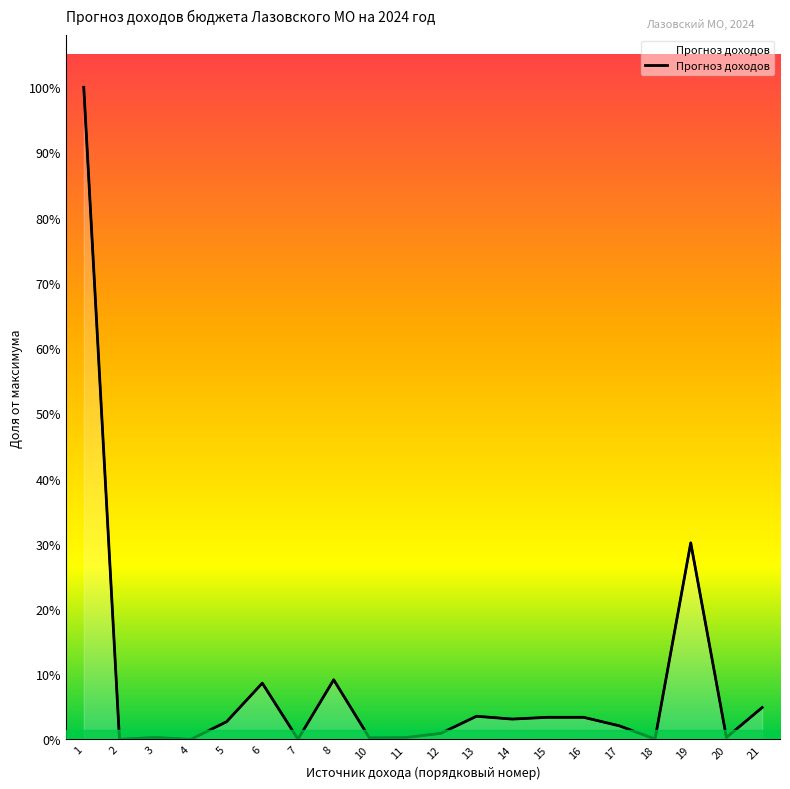

The value at 12 is 1039.1. True or false?

False